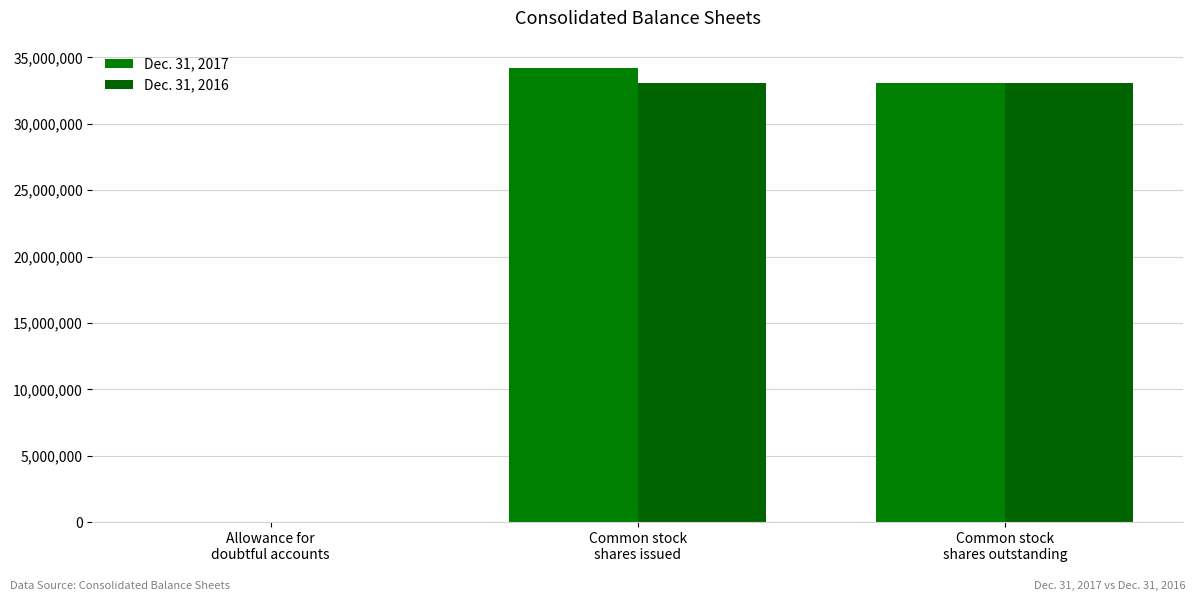

Which series has the largest range (max minus min)?

Dec. 31, 2017